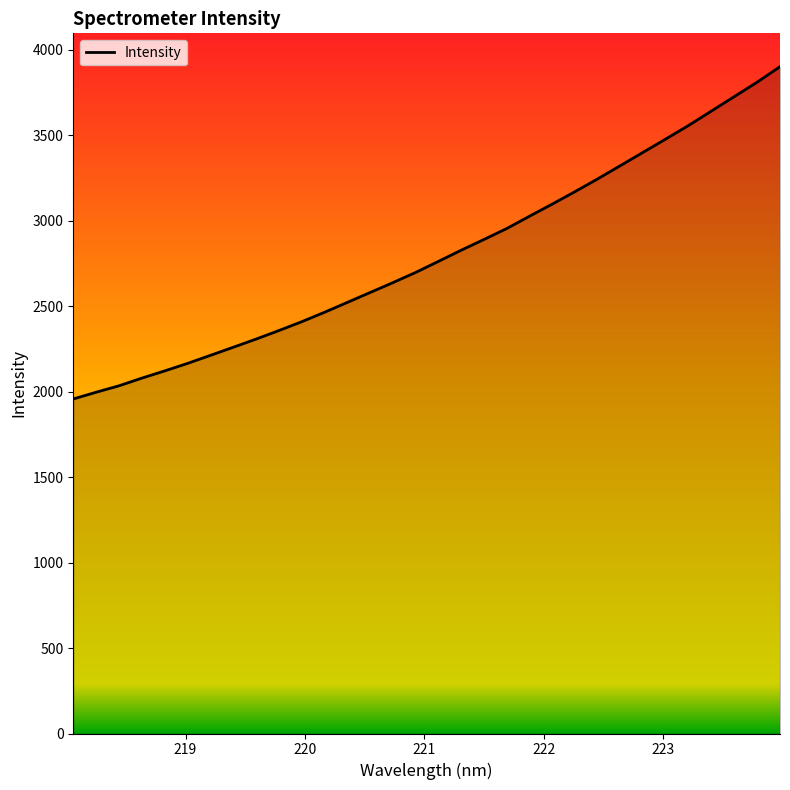

What is the difference between the maximum and minimum values?

1944.4